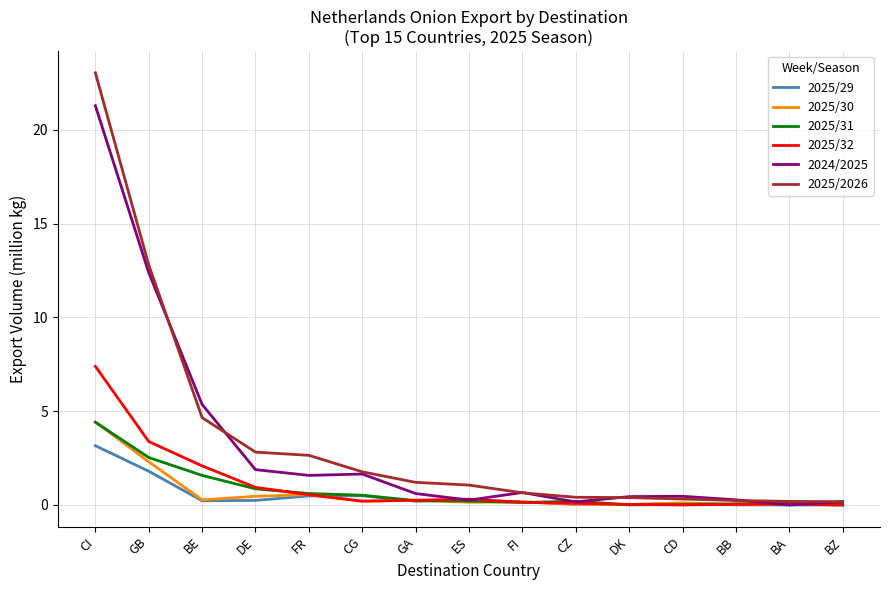

Which category has the highest value in the 2025/31 series?

CI